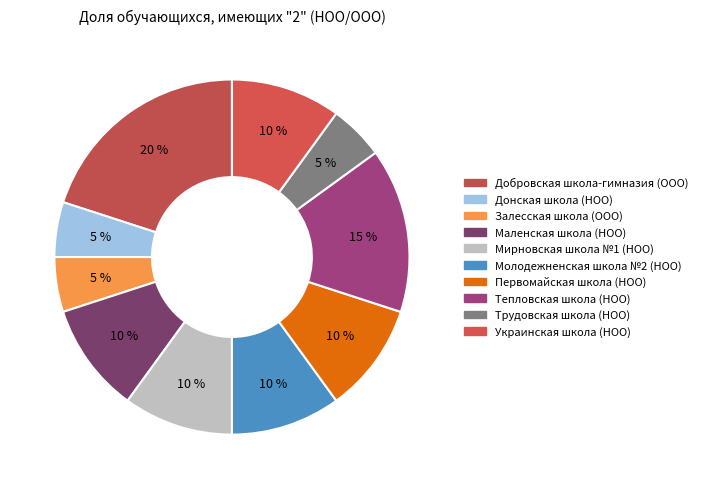

Between Донская школа (НОО) and Первомайская школа (НОО), which is larger?

Первомайская школа (НОО)